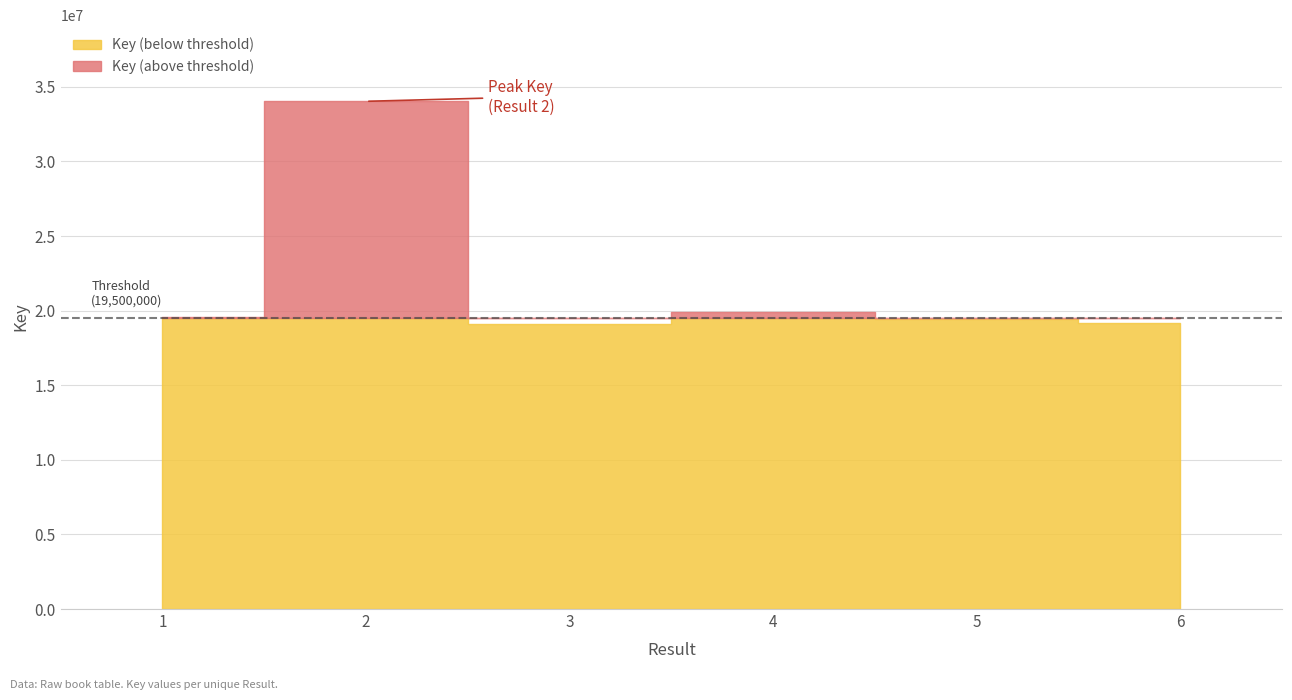

Rank the categories by value from highest to lowest.

2, 4, 1, 5, 6, 3